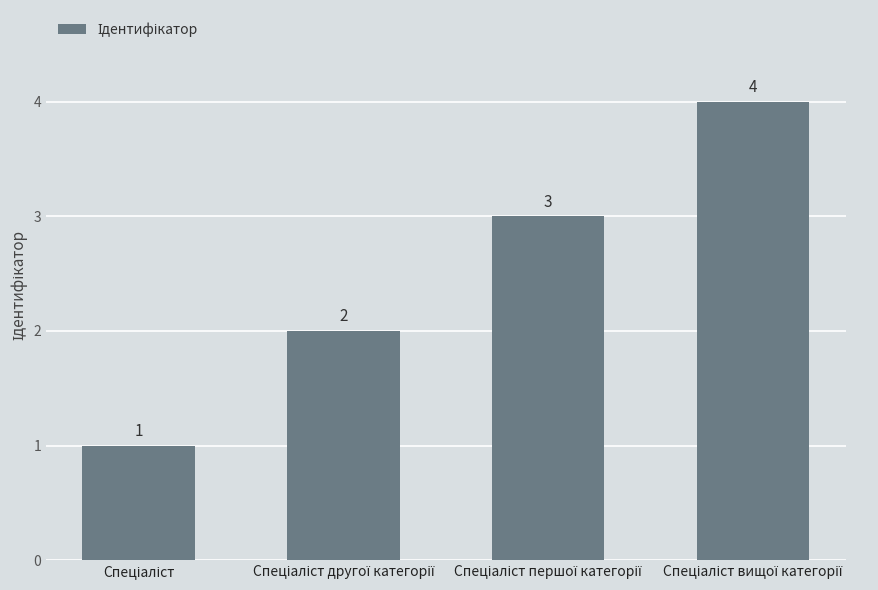

What is the value of the 3rd bar from the left?

3